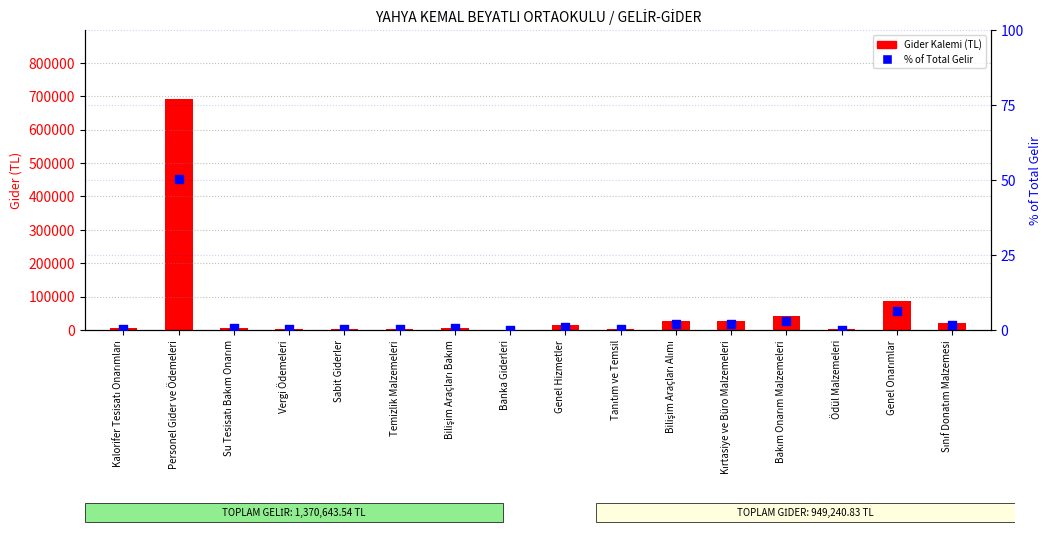

What are all the series names shown in the legend?

Gider Kalemi (TL), % of Total Gelir